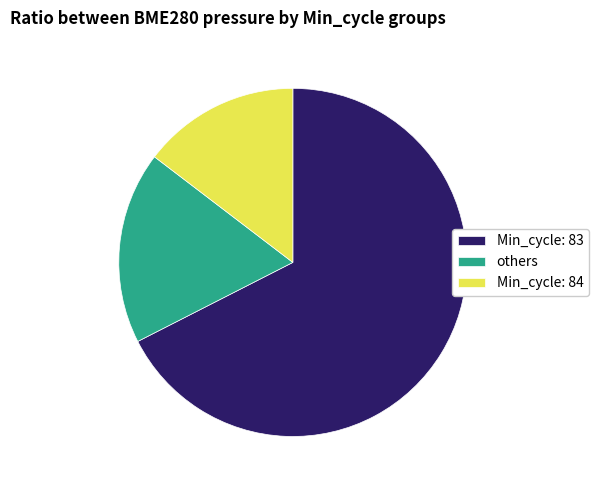

Is it true that Min_cycle: 83 is 75% of the pie?

False